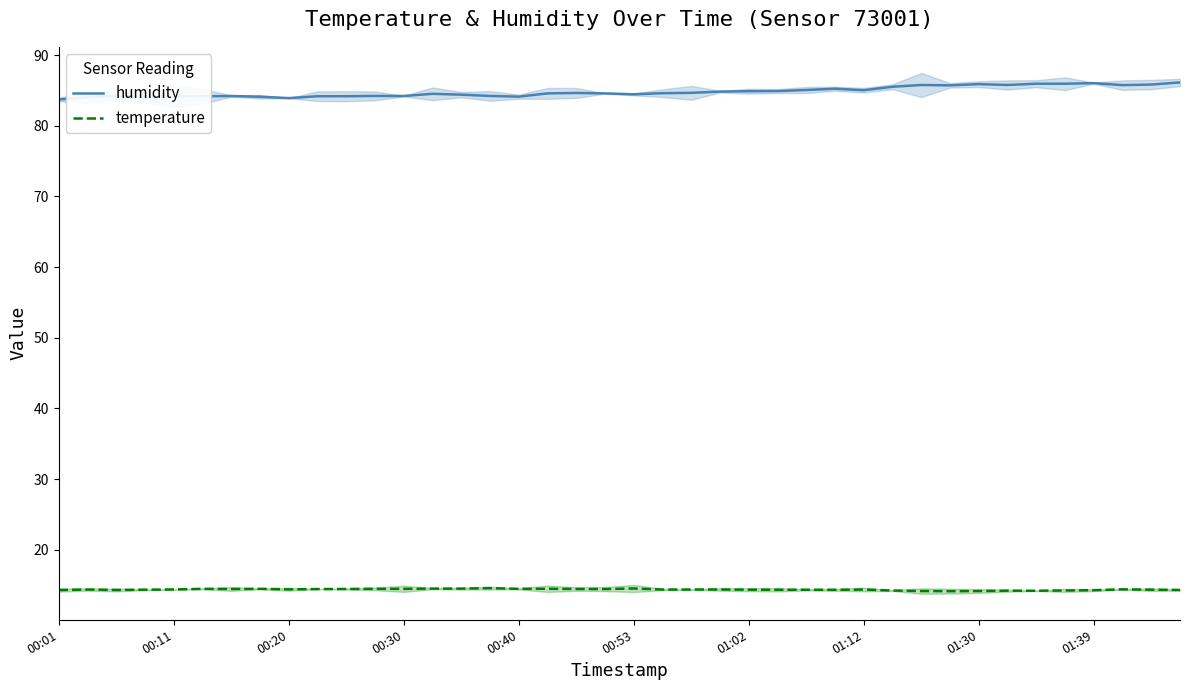

The temperature series shows 14.5 at 00:40. True or false?

True